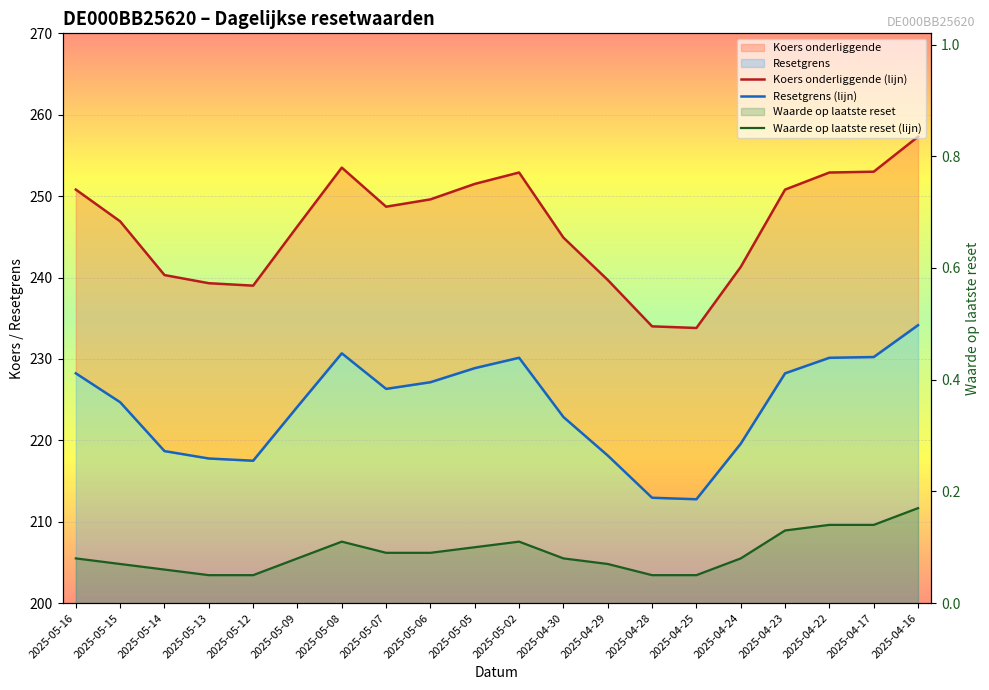

Is the value of Waarde op laatste reset (lijn) at 2025-05-06 greater than the value of Resetgrens (lijn) at 2025-05-02?

No